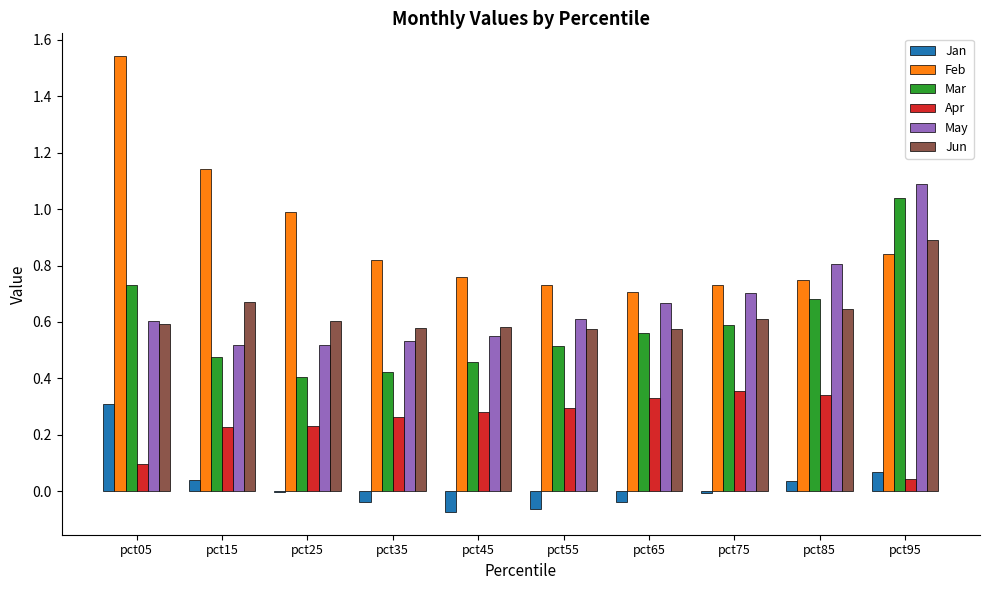

At which category does the chart reach its peak across all series?

pct05